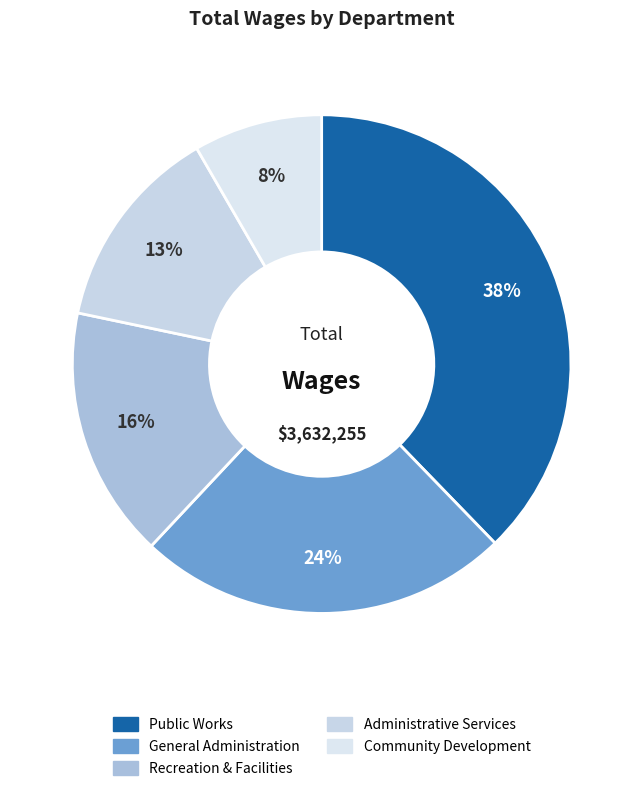

To the nearest percent, what portion does Recreation & Facilities represent?

16%